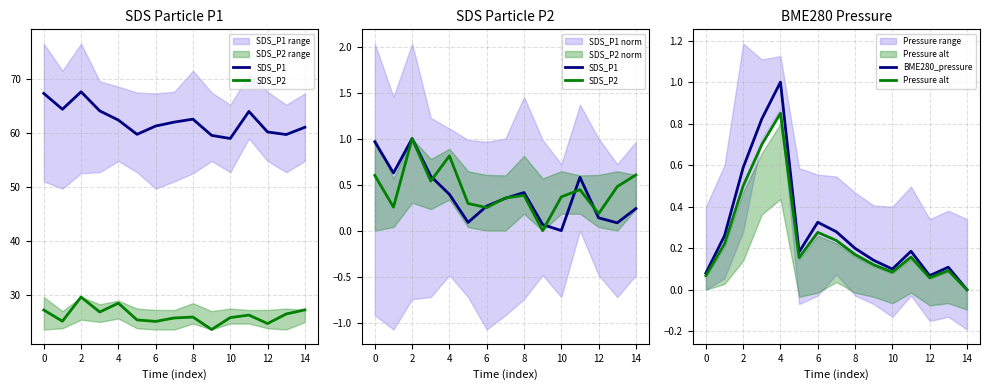

List the series in order of their peak value, highest first.

SDS_P1, SDS_P2, BME280_pressure, Pressure alt